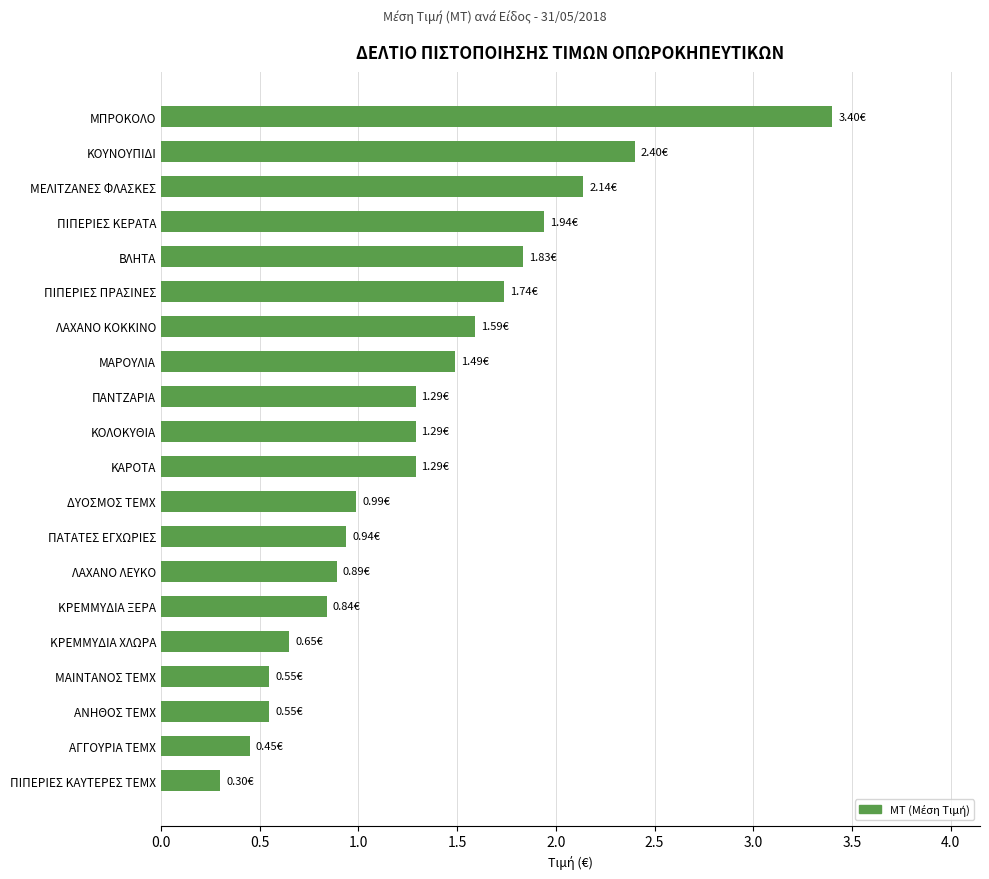

Which category has the lowest value across all series?

ΠΙΠΕΡΙΕΣ ΚΑΥΤΕΡΕΣ ΤΕΜΧ